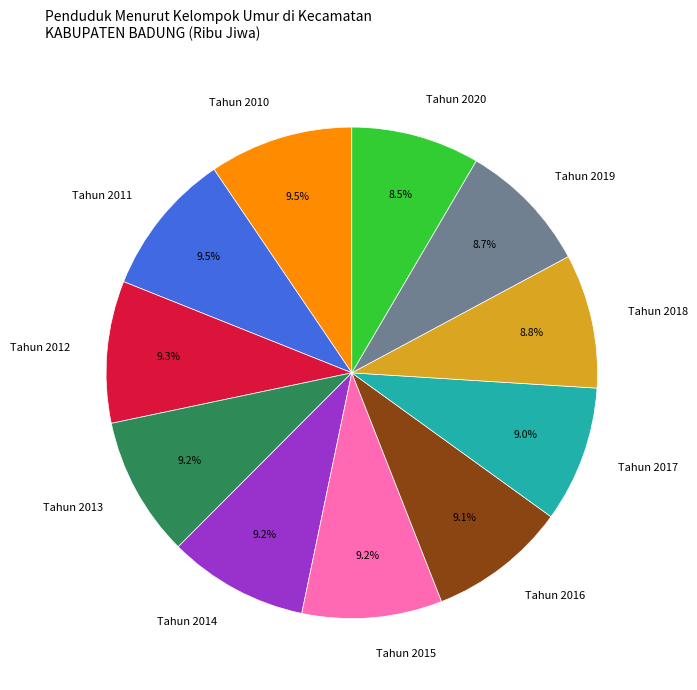

Is there a majority slice in this chart?

No